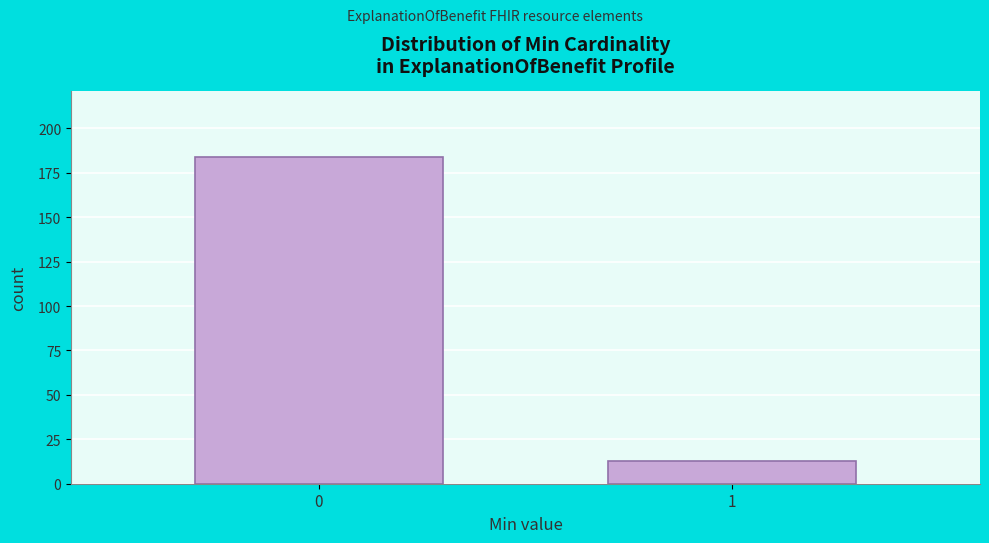

Reading left to right, list all the values displayed in this chart.

184	13